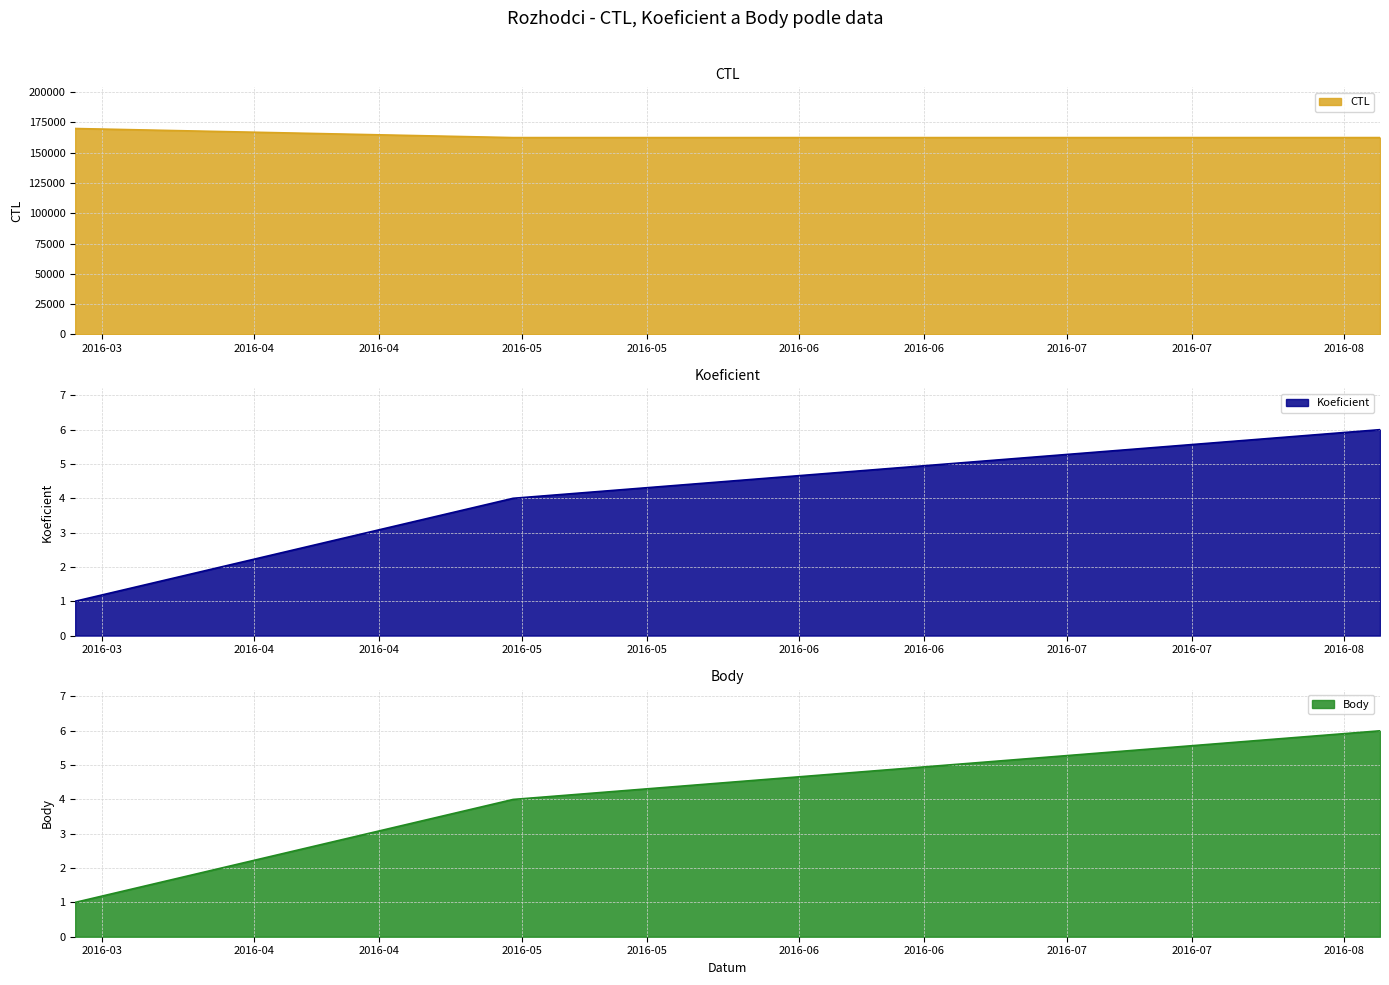

The value of Body at 2016-04-30 is 7. True or false?

False